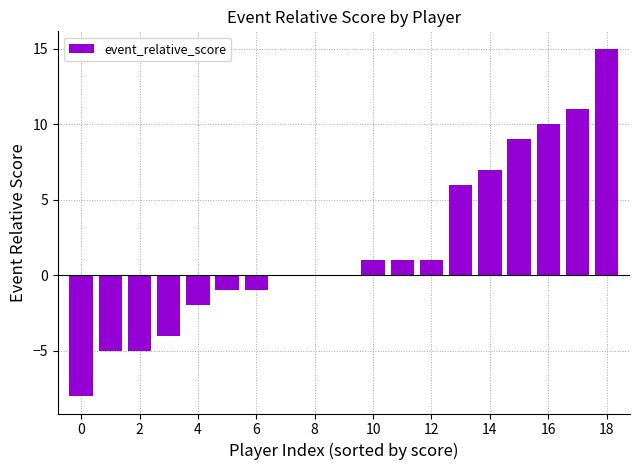

How many categories are shown in the chart?

19